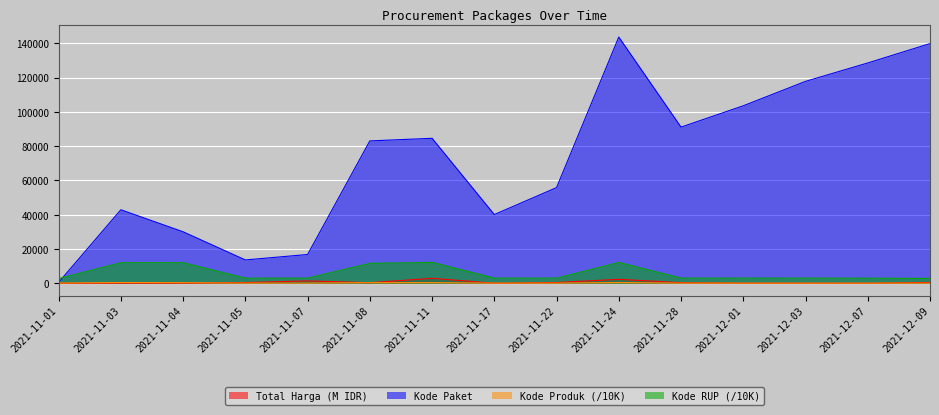

The Total Harga series shows 111.9 at 2021-11-03. True or false?

True